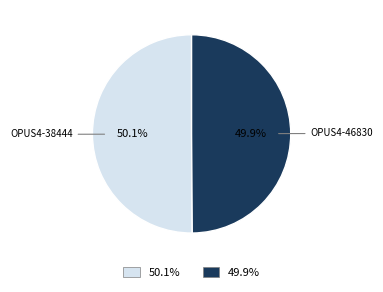

How many slices are in this pie chart?

2